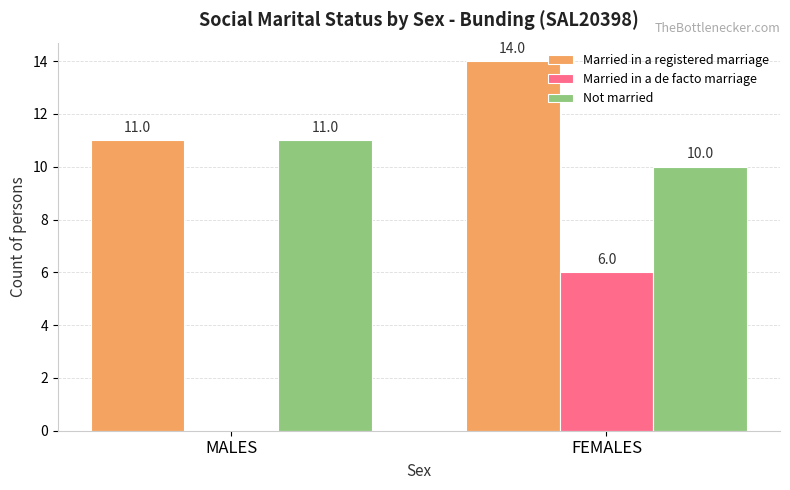

Reading left to right, transcribe all the data shown in this chart.

Married in a registered marriage: 11	14
Married in a de facto marriage: 0	6
Not married: 11	10